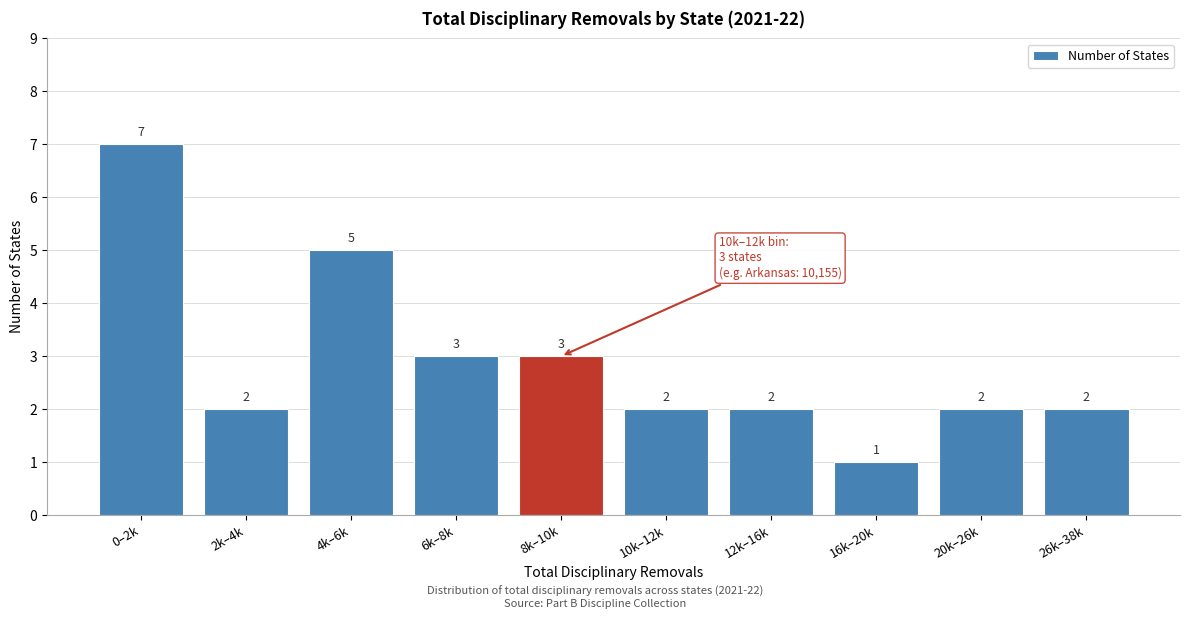

Reading right to left, extract all data points from this chart.

2	2	1	2	2	3	3	5	2	7